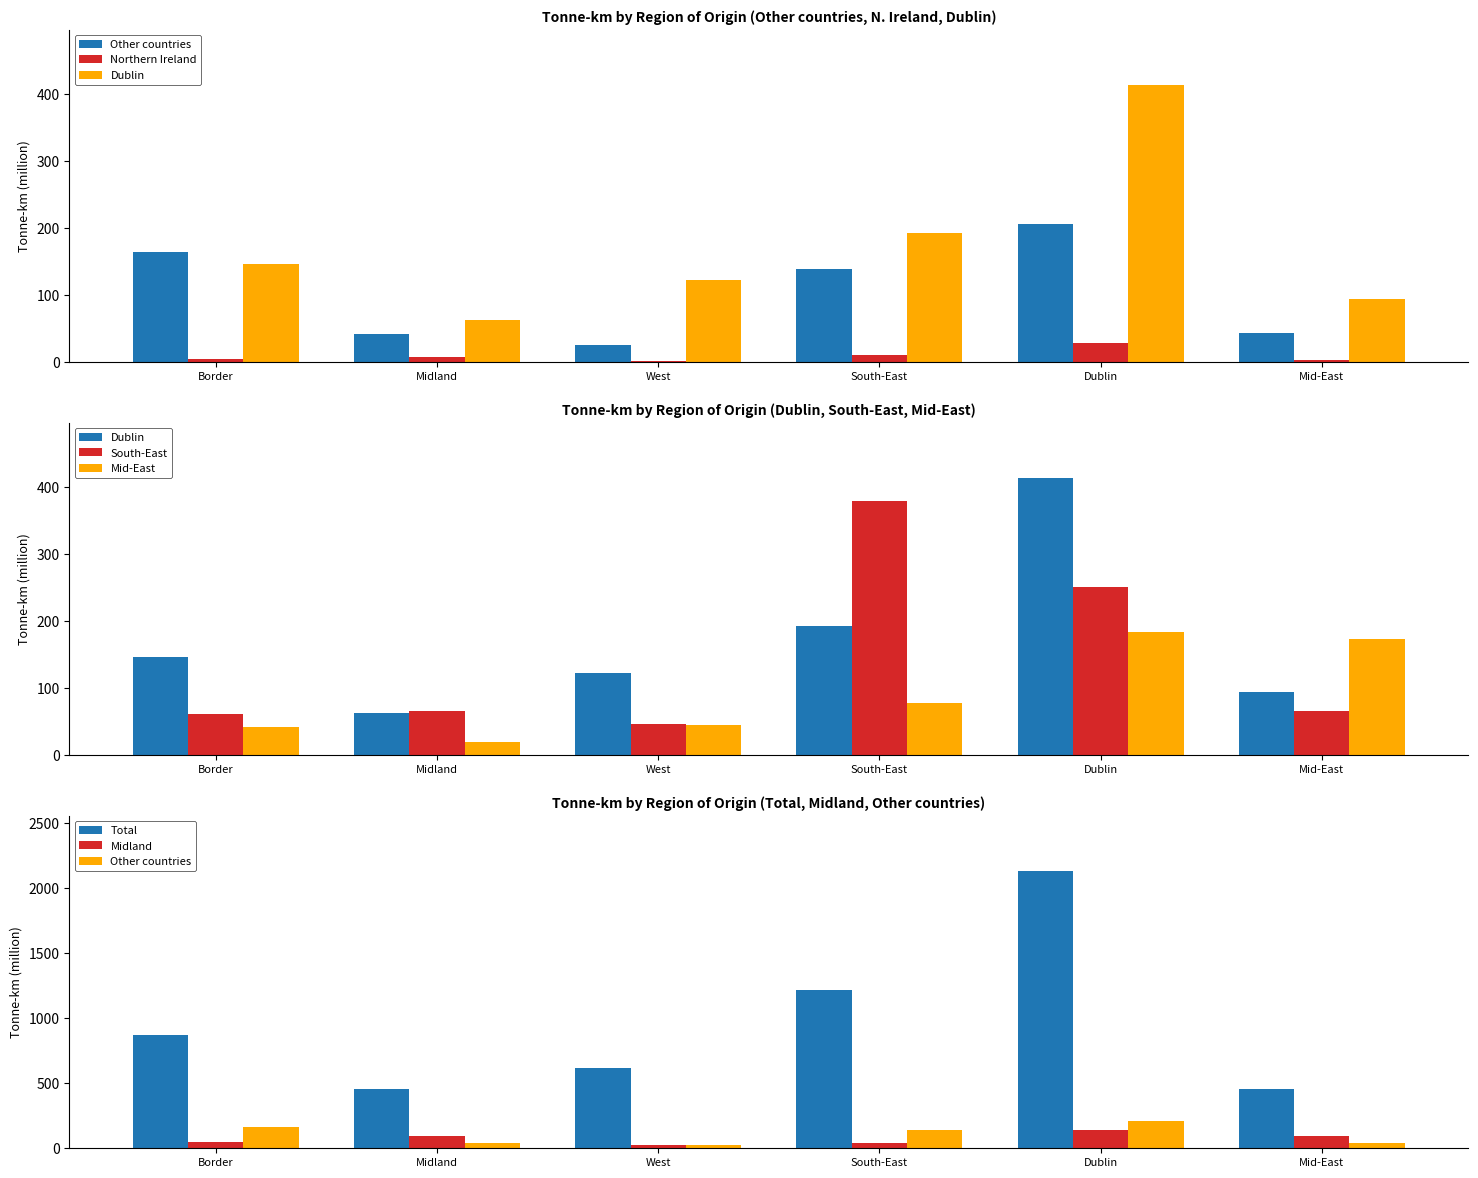

Which series has the largest total across all categories?

Total